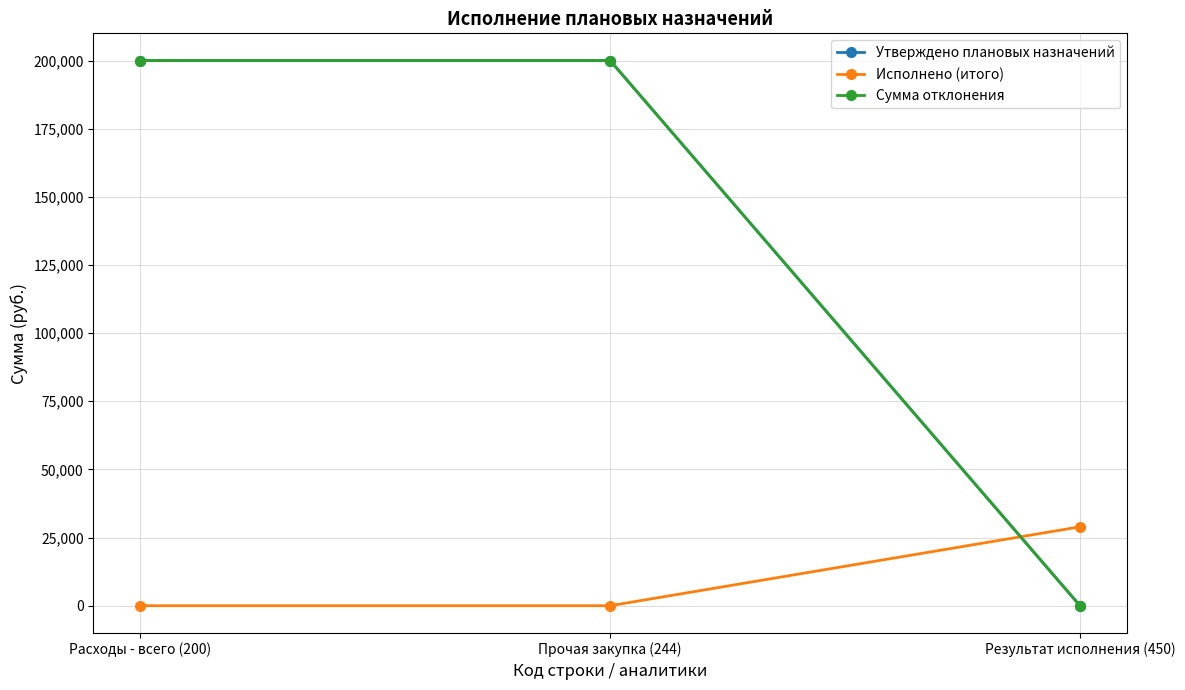

What is the total value across all series at Прочая закупка (244)?

400000.0